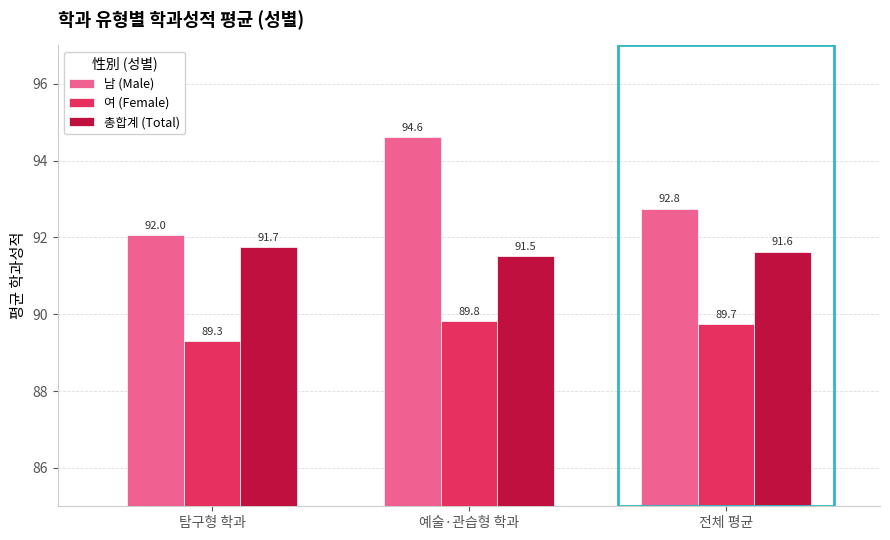

What is the difference between the maximum and minimum values in the 총합계 (Total) series?

0.2